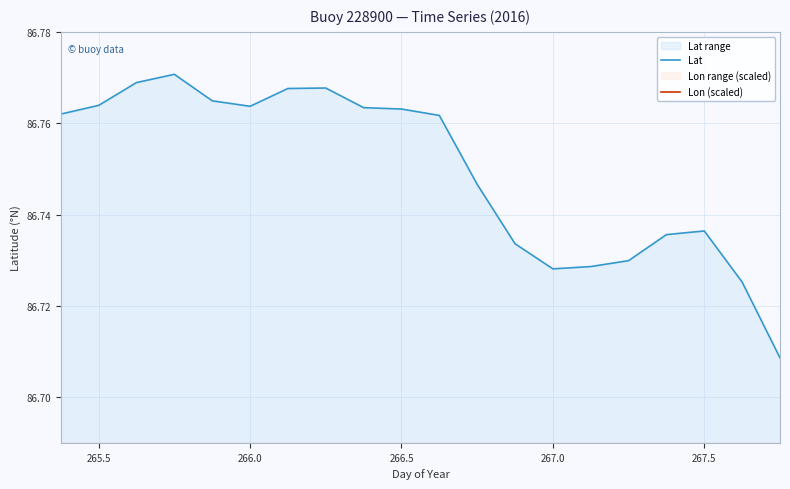

List the series in order of their peak value, lowest first.

Lon (scaled), Lat